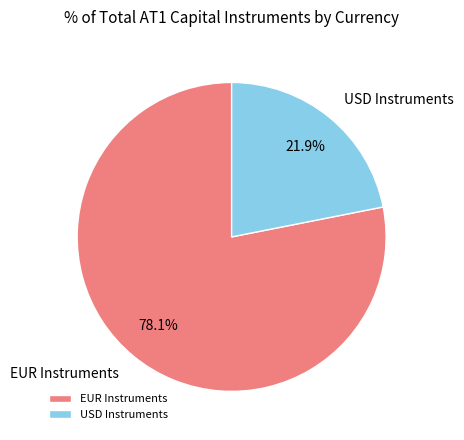

How many slices are in this pie chart?

2